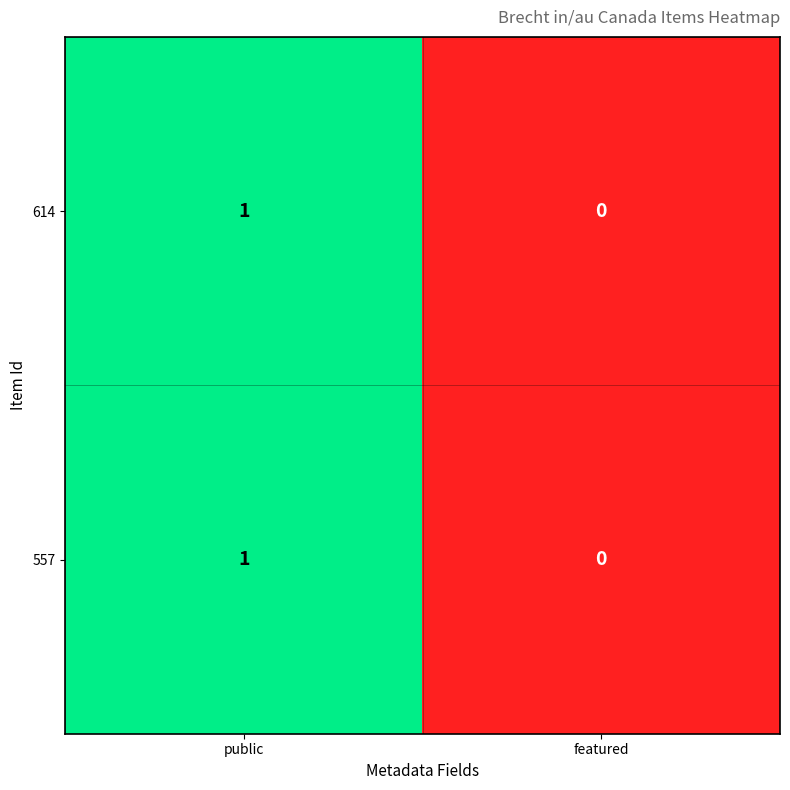

Reading left to right, list all the values displayed in this chart.

614: 1	0
557: 1	0